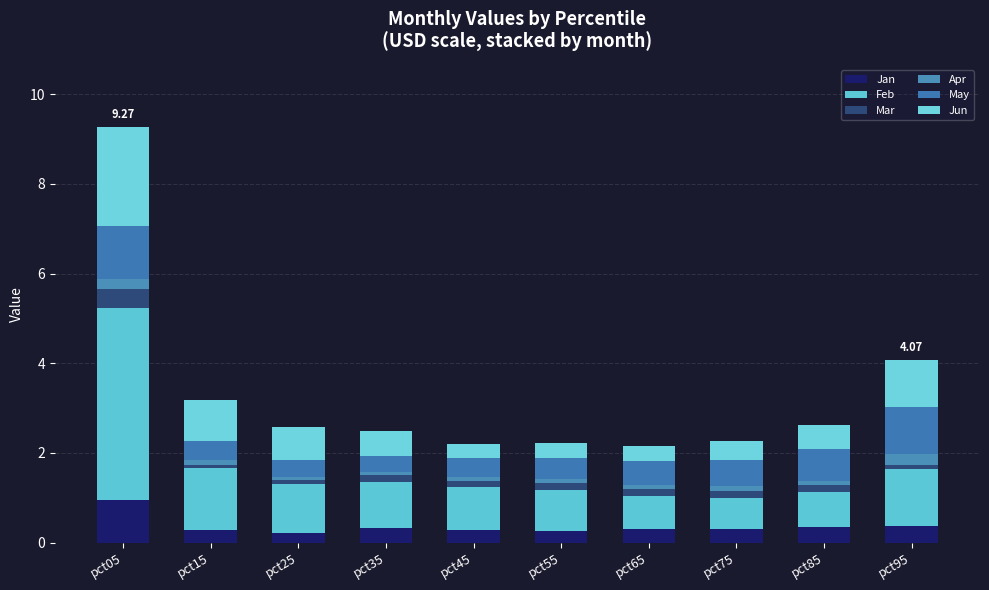

At which category is the sum across all series the highest?

pct05